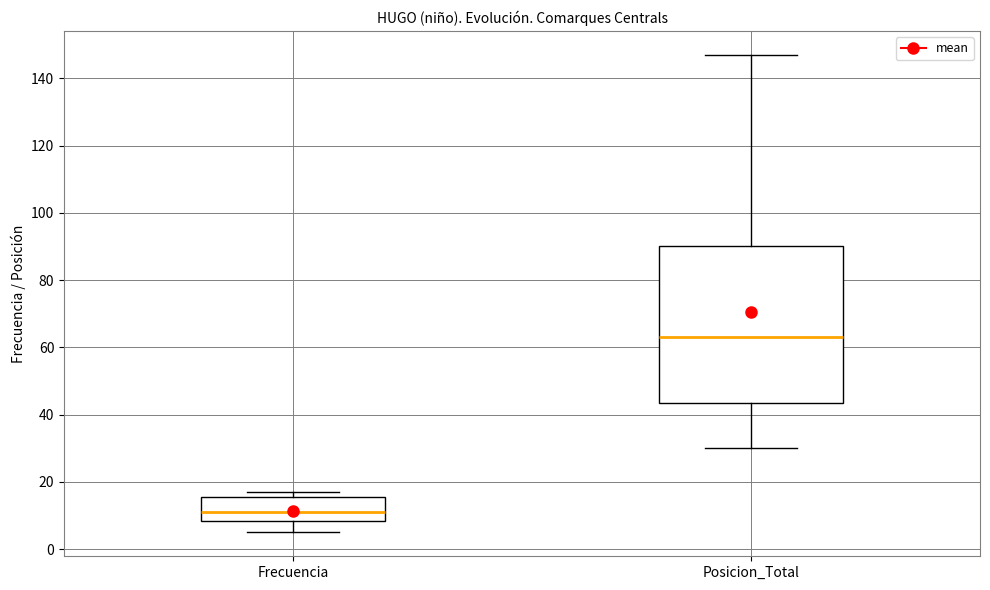

Where does the median line of the box for Frecuencia sit on the y-axis? The values are not printed on the chart, so give them approximately, as read against the axis.

12